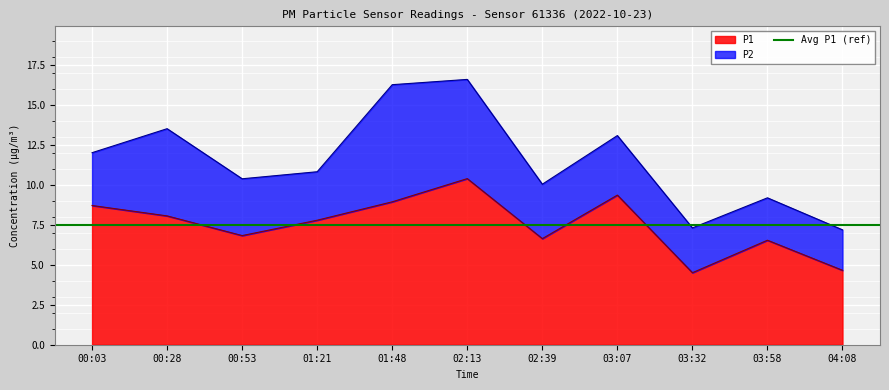

True or false: the data has more than 0 interior local peaks.

True